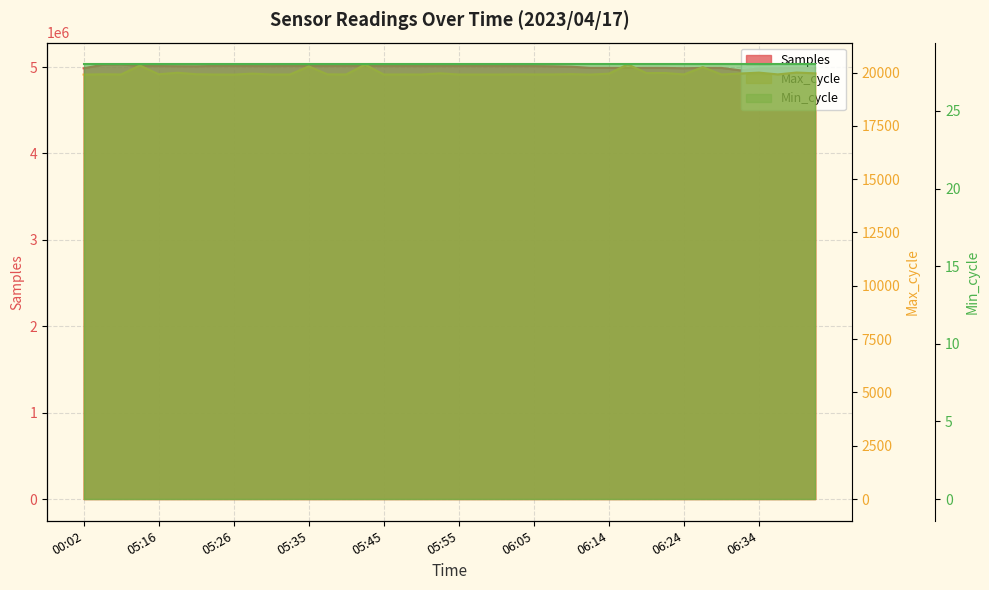

Between 05:55 and 06:36, which is larger?

05:55